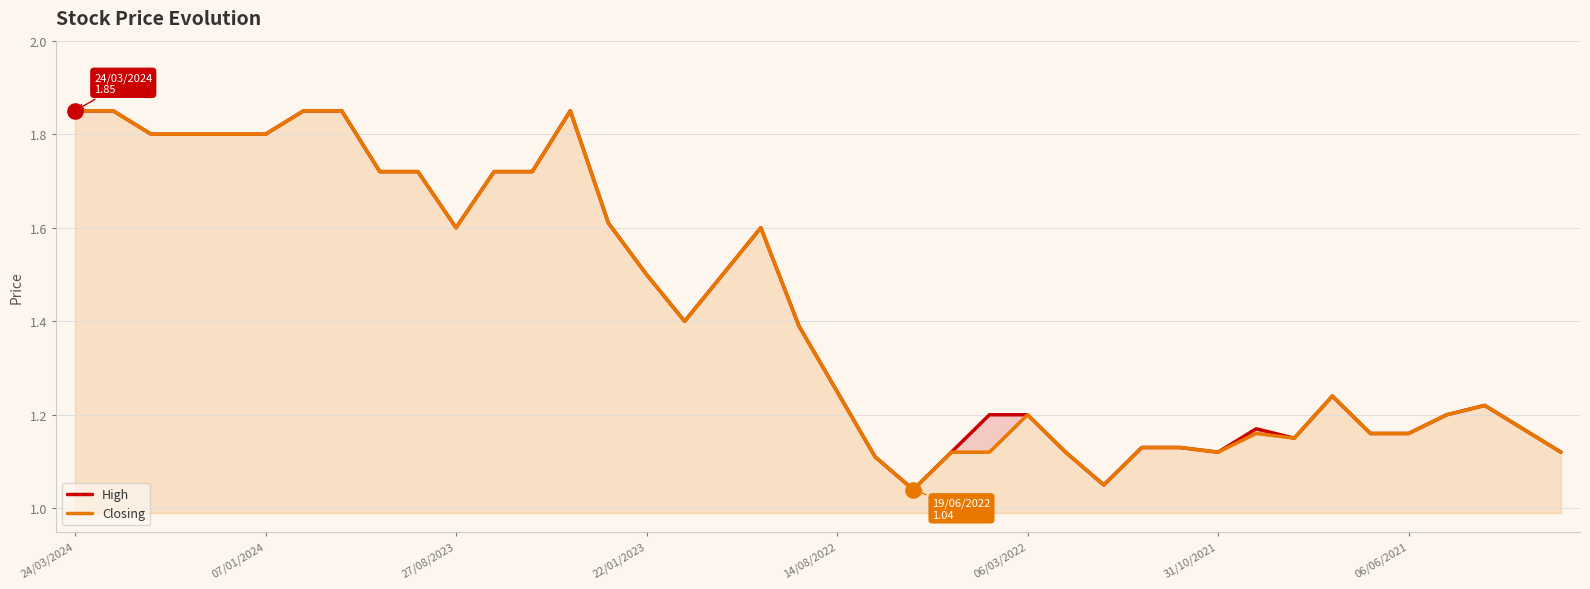

What are all the series names shown in the legend?

High, Closing